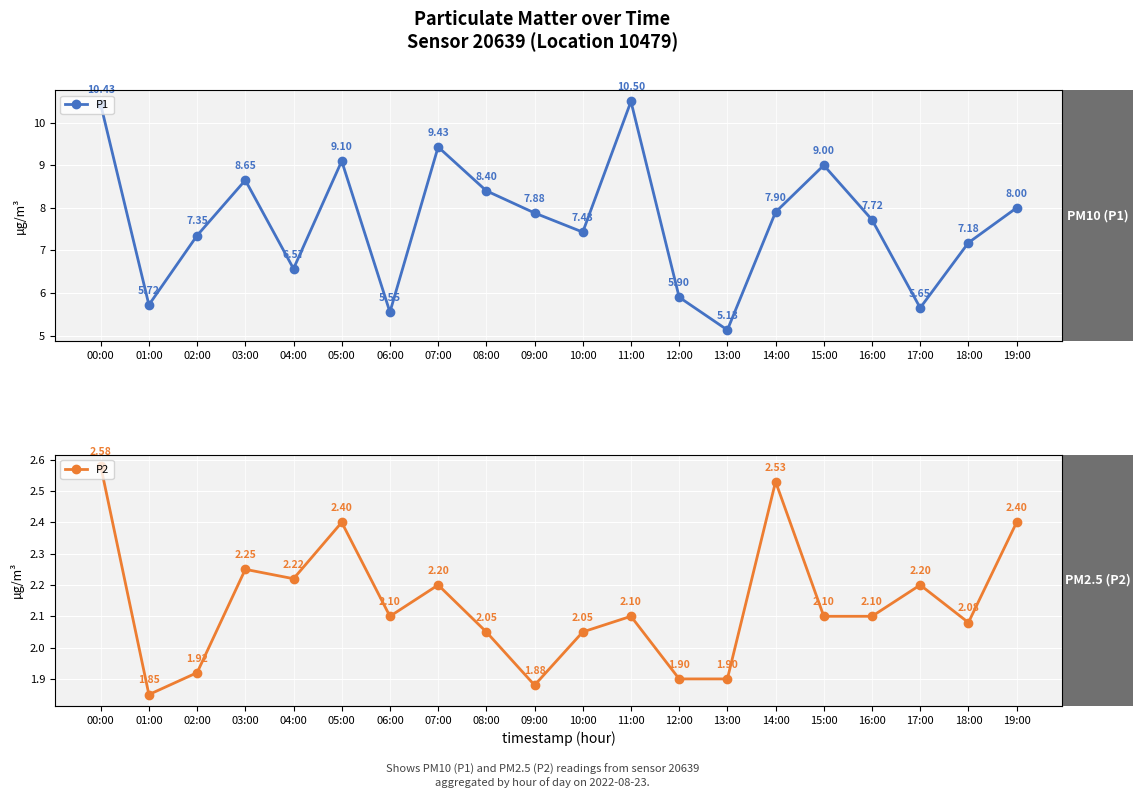

The P2 series shows 2.0 at 08:00. True or false?

True